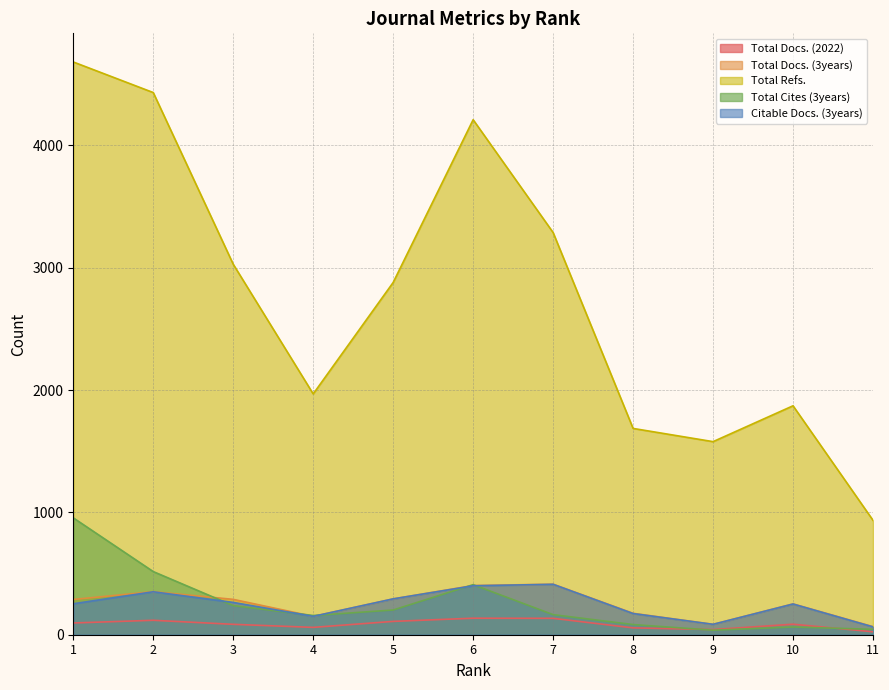

What is the spread (max minus min) of values at 10?

1808